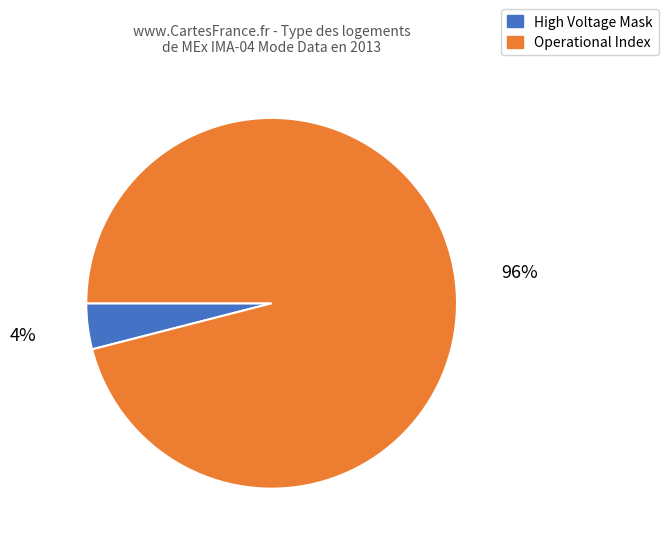

Does any single category account for the majority?

Yes